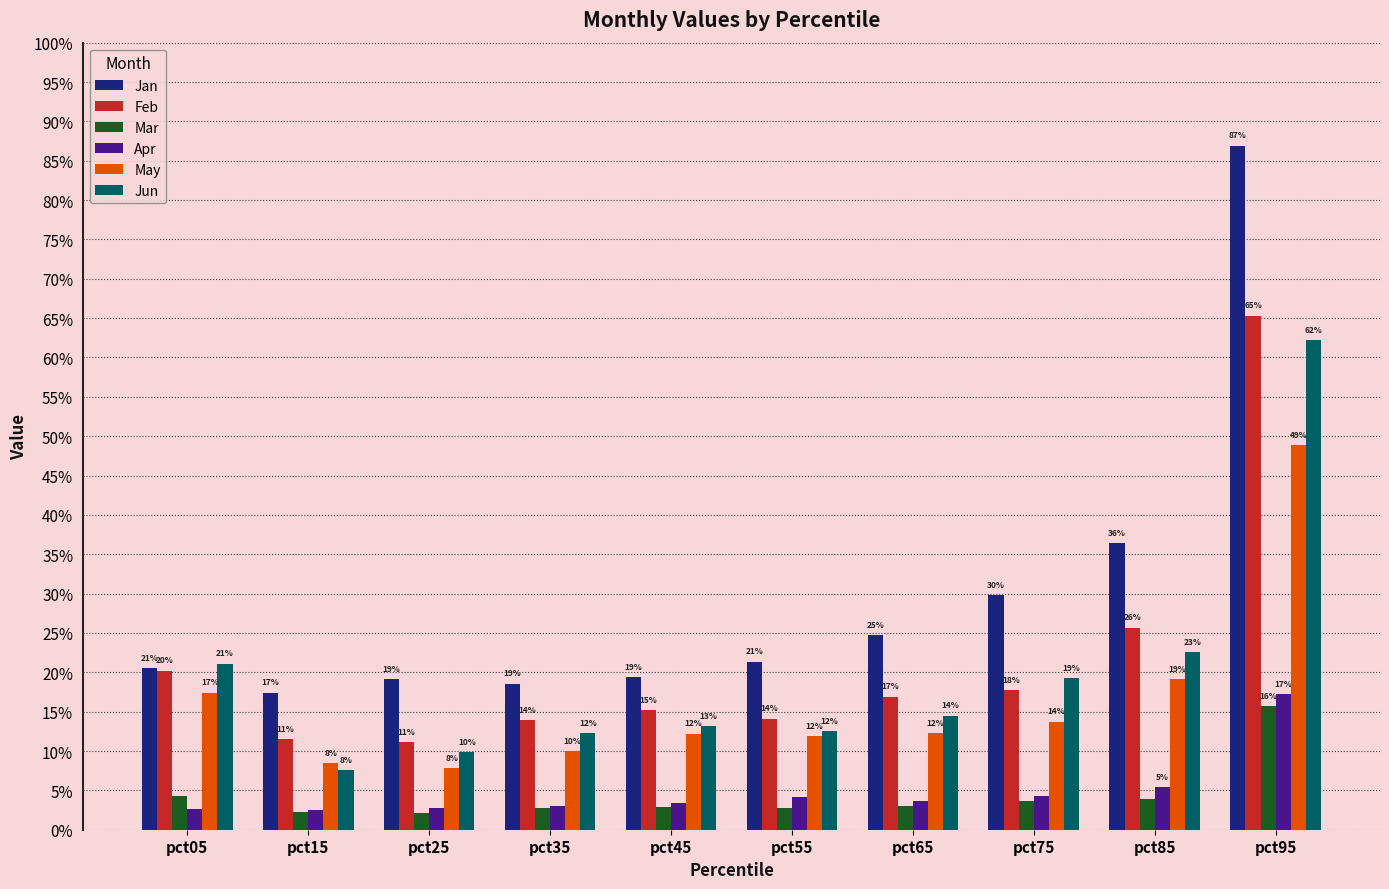

What is the total value across all series at pct65?

0.8